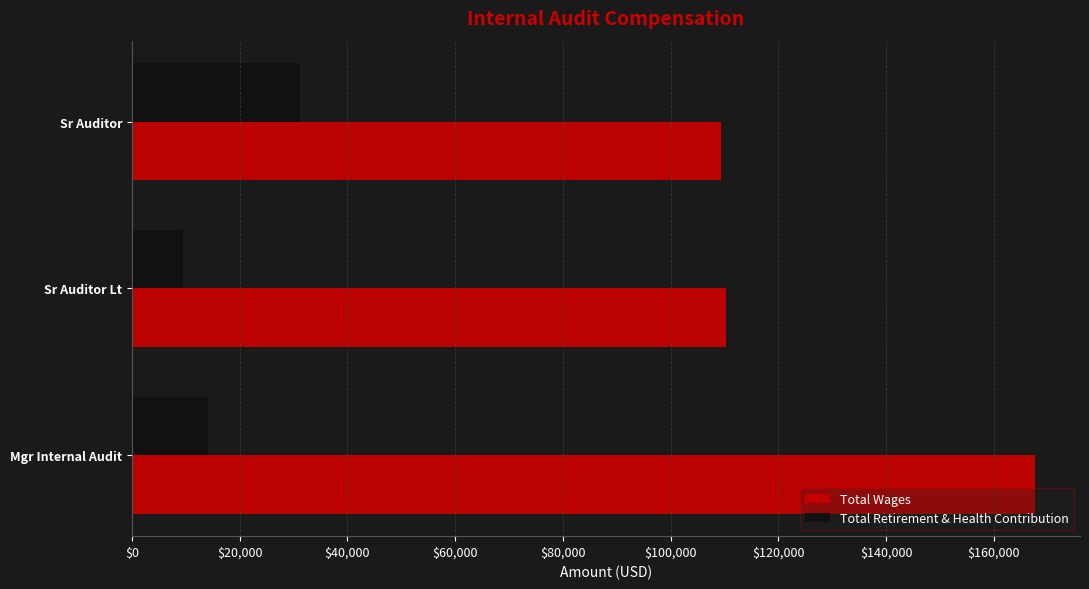

Rank the series by their maximum value, from highest to lowest.

Total Wages, Total Retirement & Health Contribution